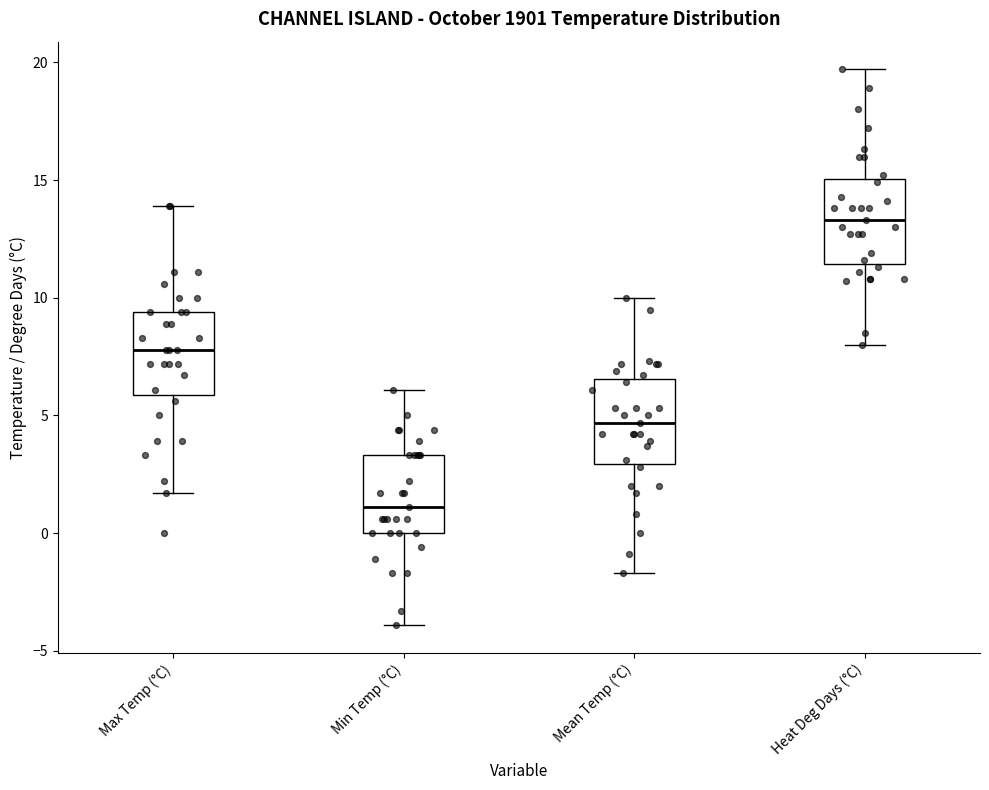

Which box has the lowest median line?

Min Temp (°C)